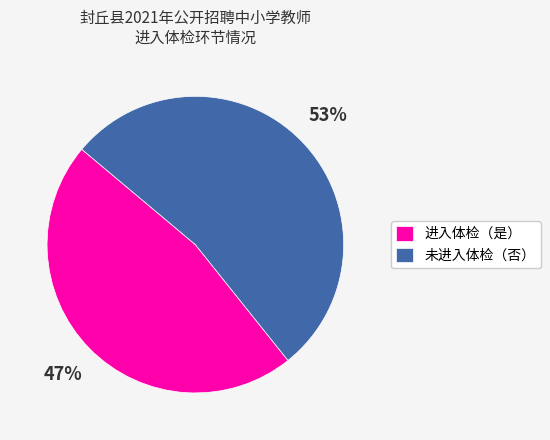

Do 进入体检（是） and 未进入体检（否） together represent more than half of the pie?

Yes